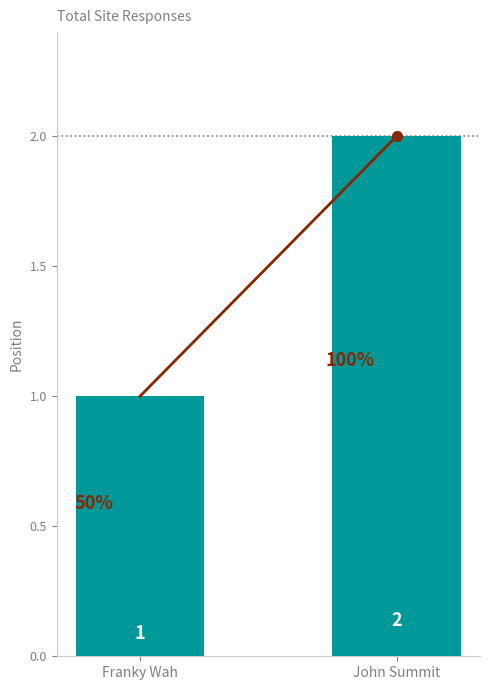

What is the sum of all values?

3